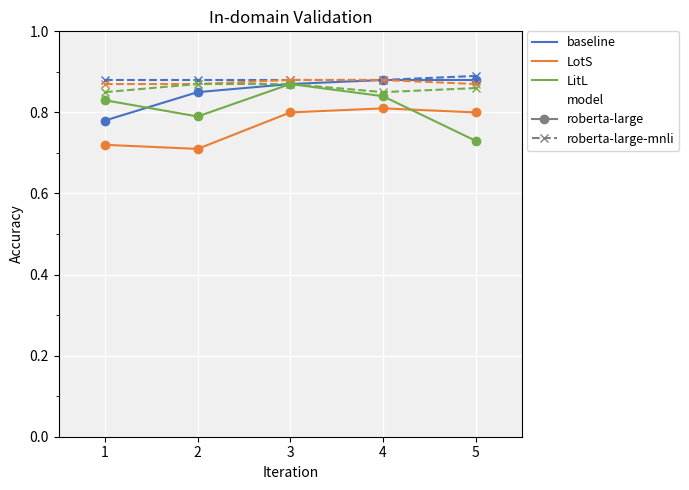

What is the total value across all series at 2?

5.0